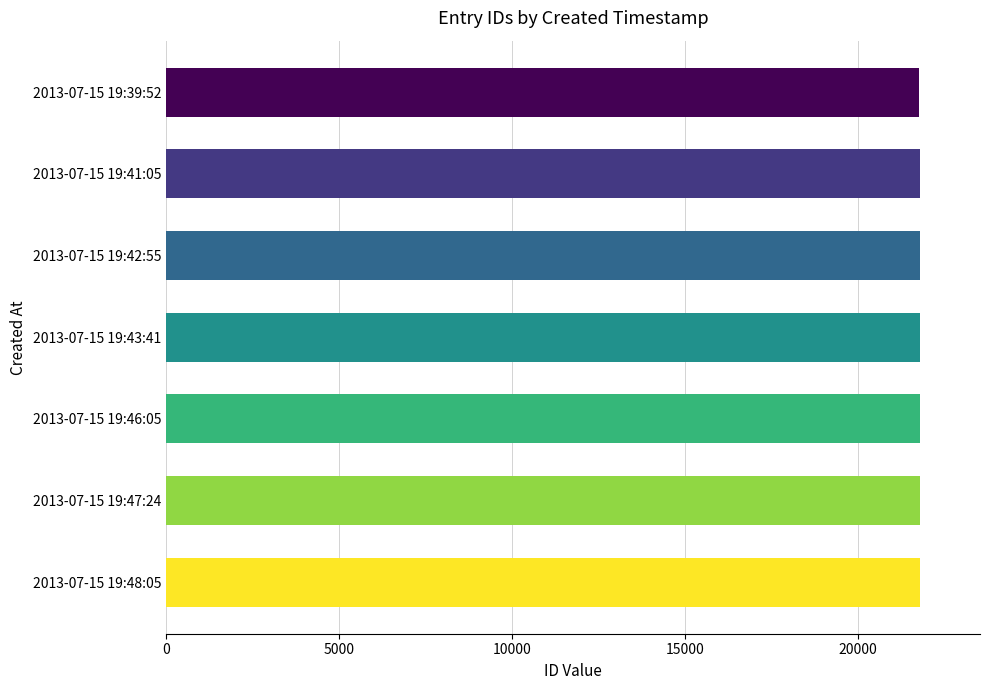

Is it true that the value at 2013-07-15 19:41:05 is 21774?

True